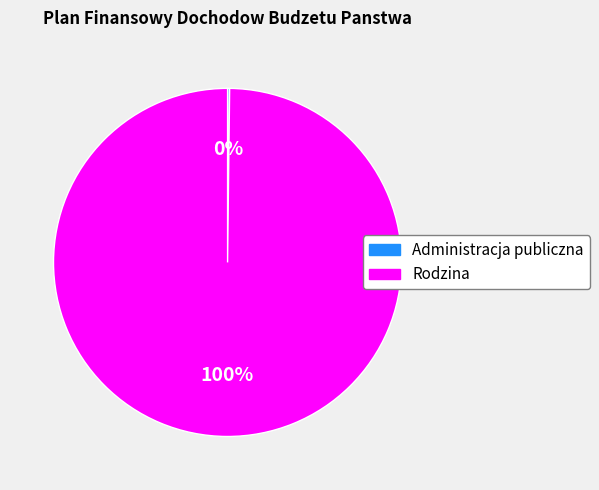

The Rodzina slice represents 100% of the pie. True or false?

True